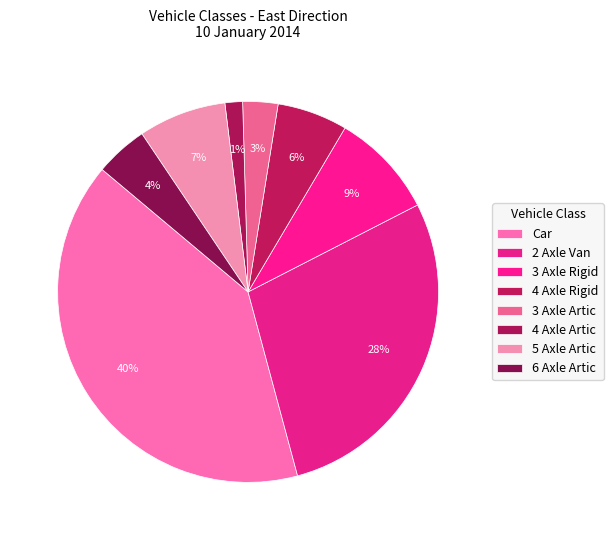

What percentage is NOT represented by 4 Axle Artic?

98.5%